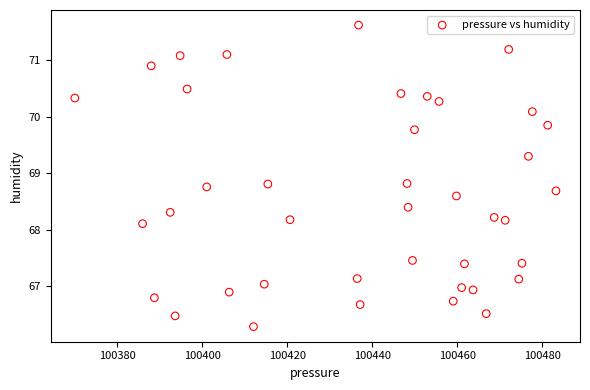

What Y value in the scatter plot is closest to 68?

68.1